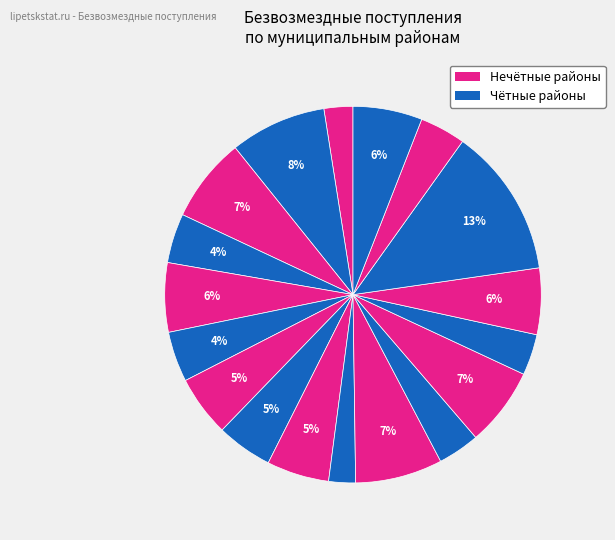

How many slices are in this pie chart?

18